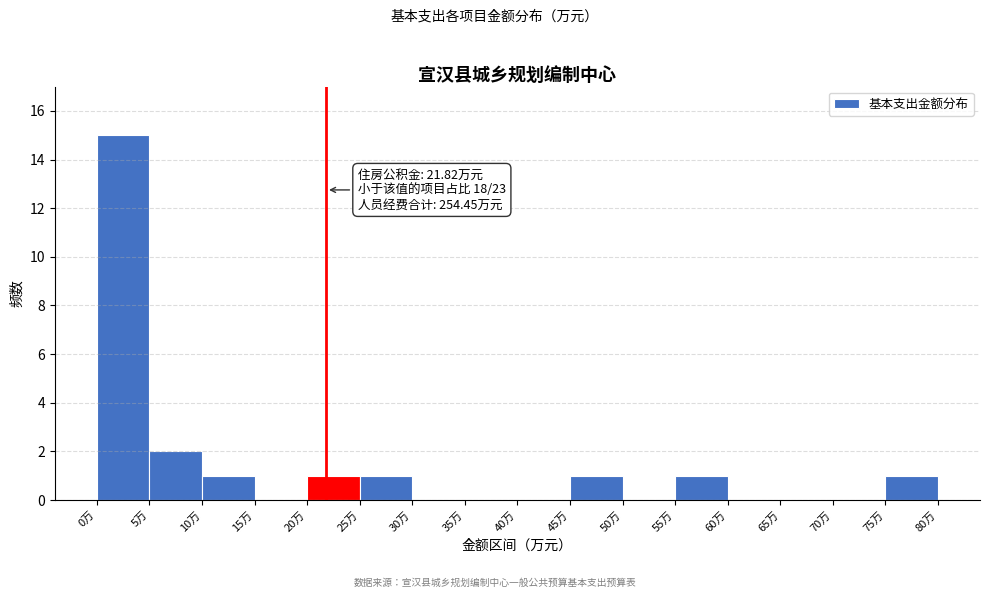

Which range on the x-axis has the tallest bar?

0 to 5